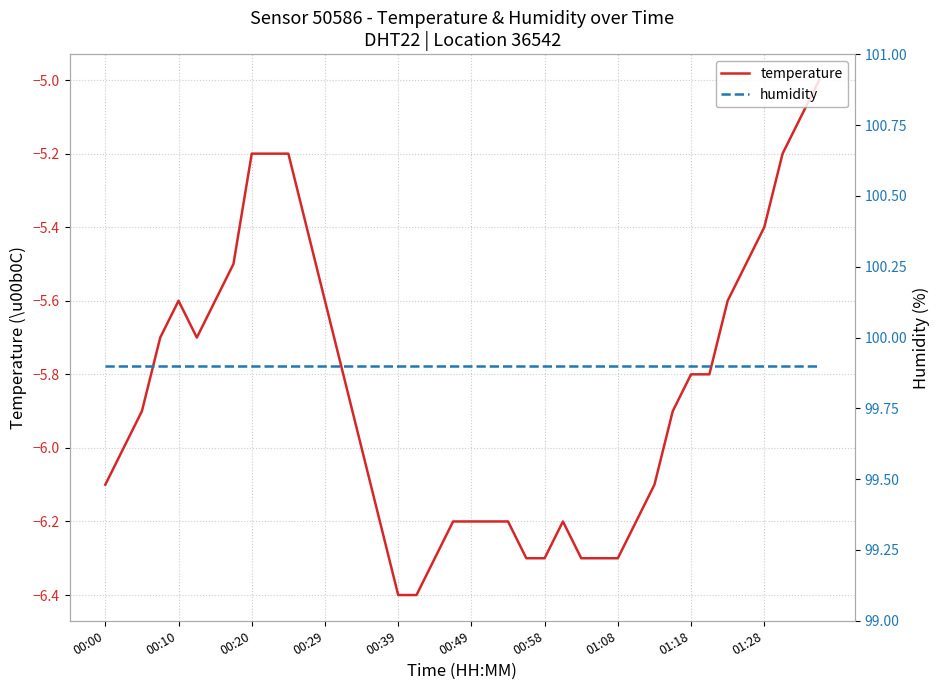

True or false: temperature and humidity intersect in this chart.

False